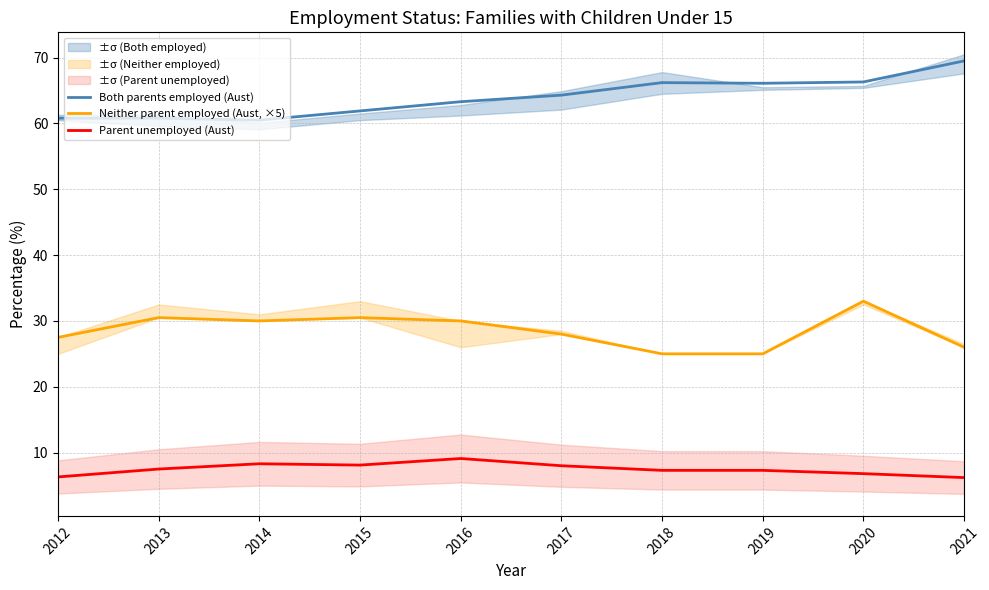

Is this an area chart (filled region under the line)?

No